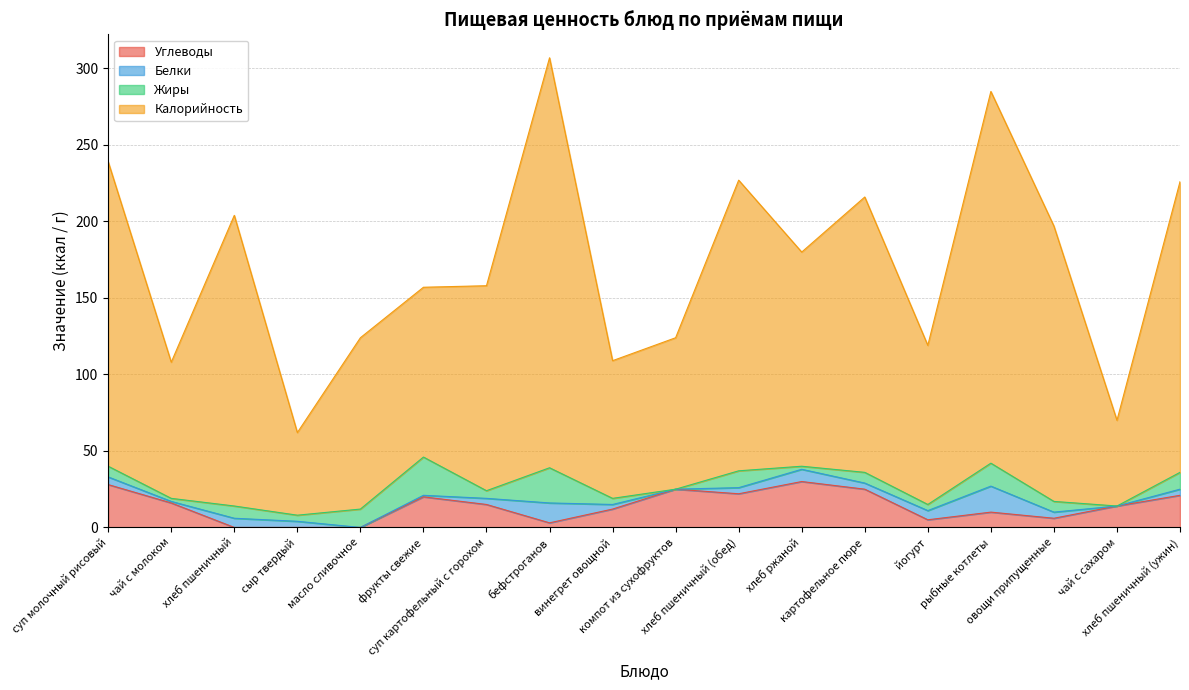

What is the highest value of the Углеводы series?

30